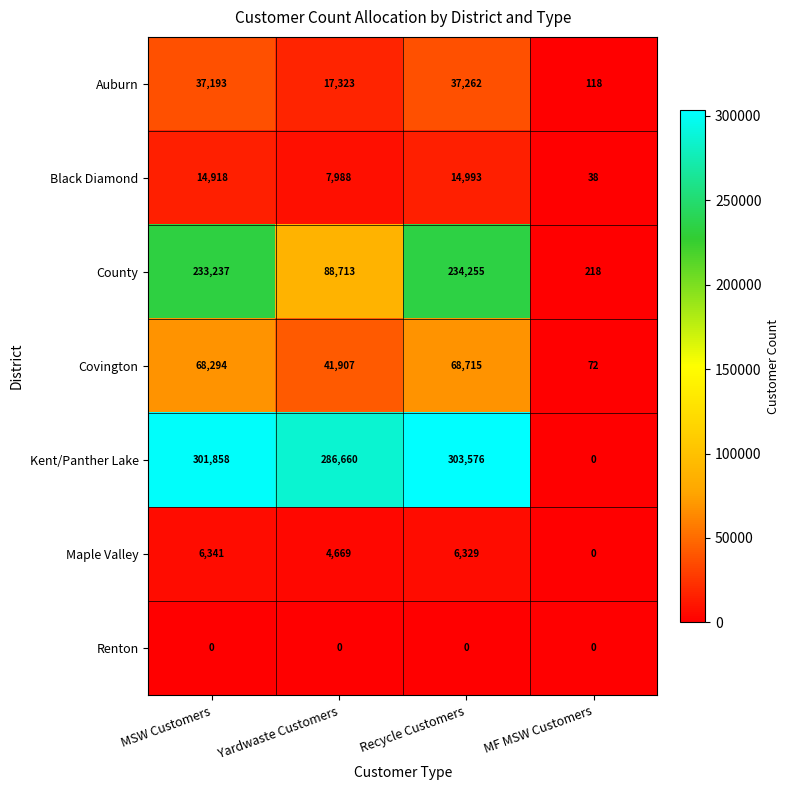

What is the spread (max minus min) of values at MSW Customers?

301858